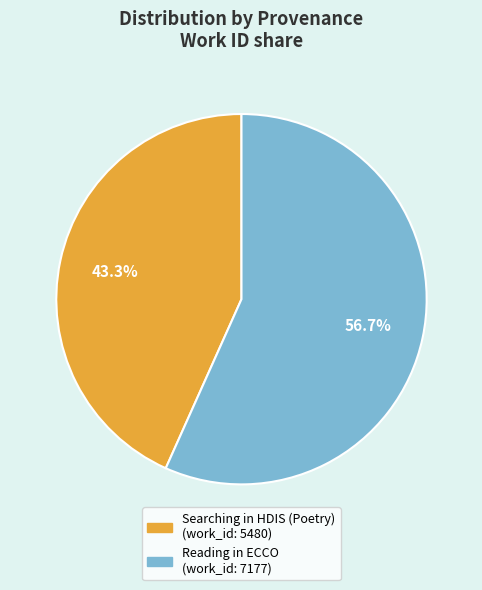

Which slice is the smallest?

Searching in HDIS (Poetry)